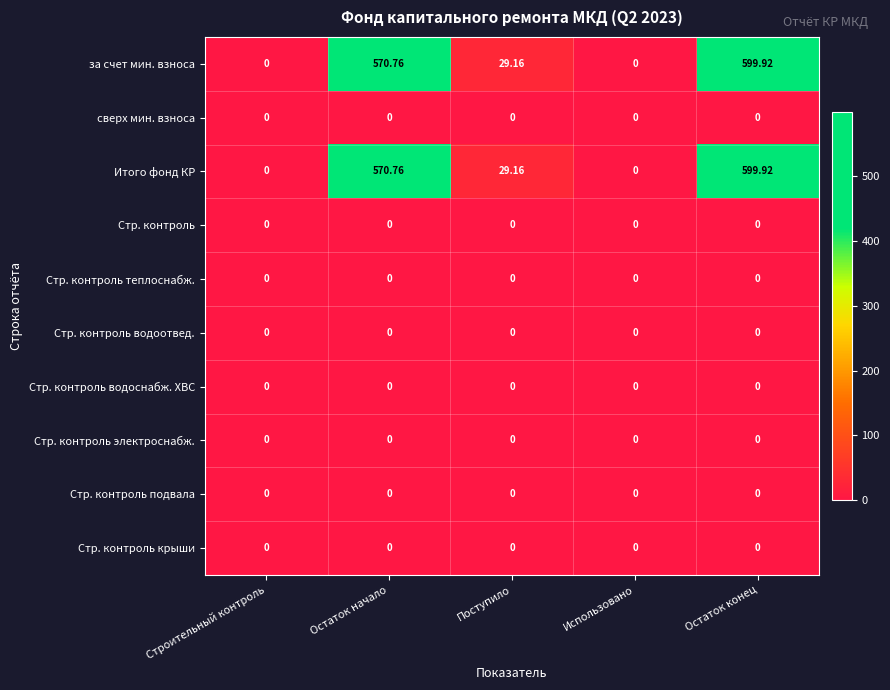

Is the value of Стр. контроль электроснабж. at Остаток конец greater than the value of за счет мин. взноса at Поступило?

No